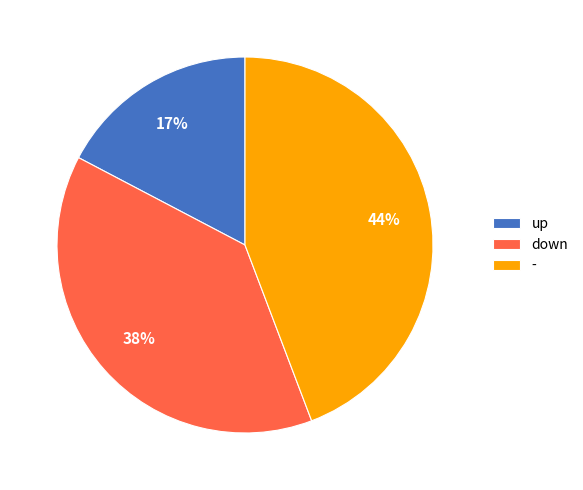

The up slice represents 7% of the pie. True or false?

False